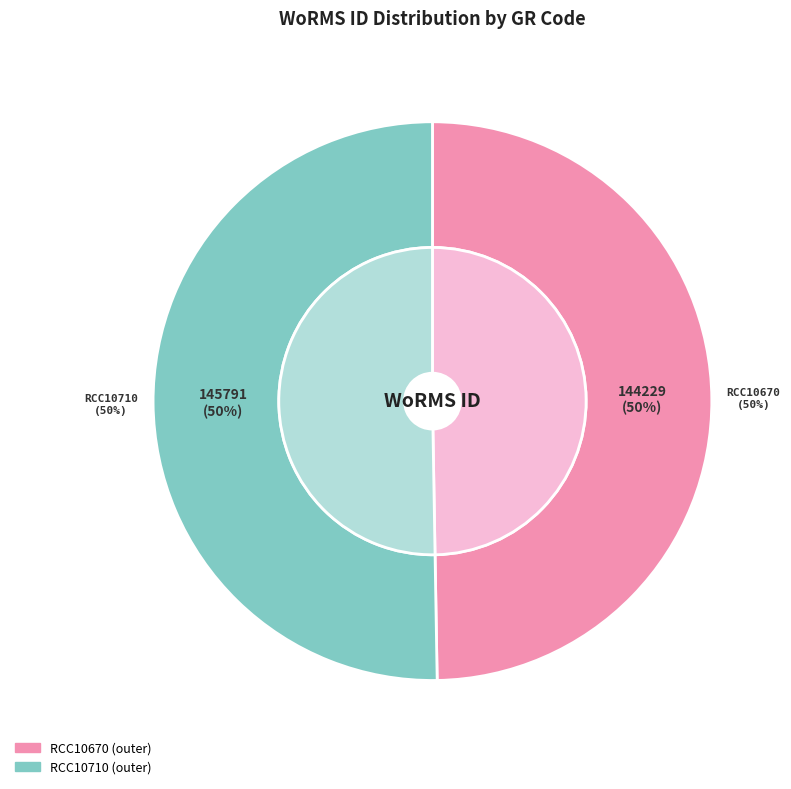

What percentage is the RCC10670 slice, to the nearest percent?

50%